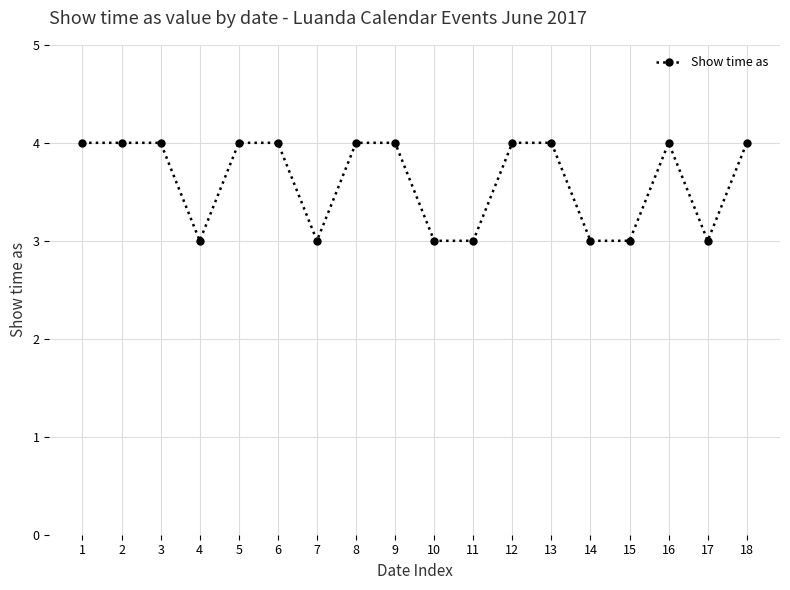

True or false: there are more than 0 points higher than both neighbors.

True